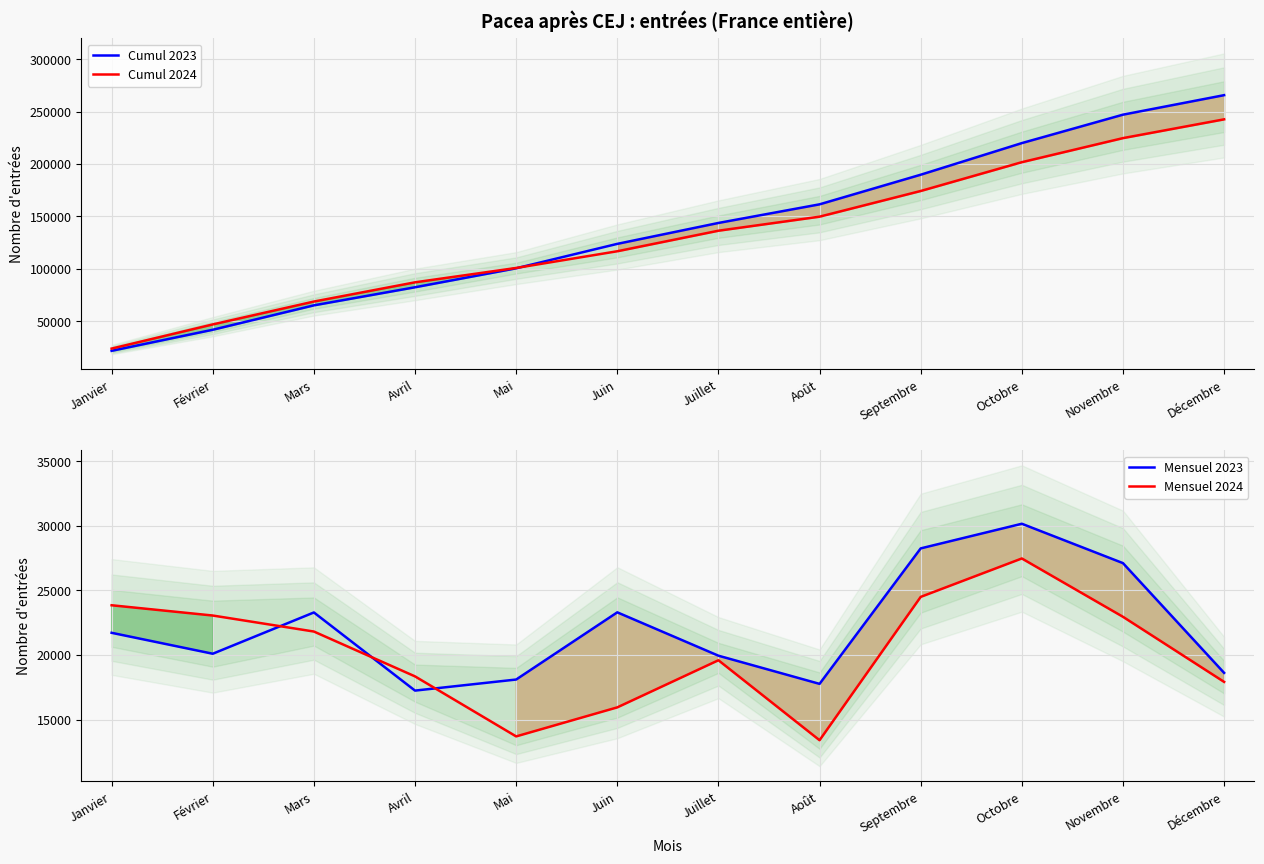

Which has a higher value, Janvier or Novembre?

Novembre